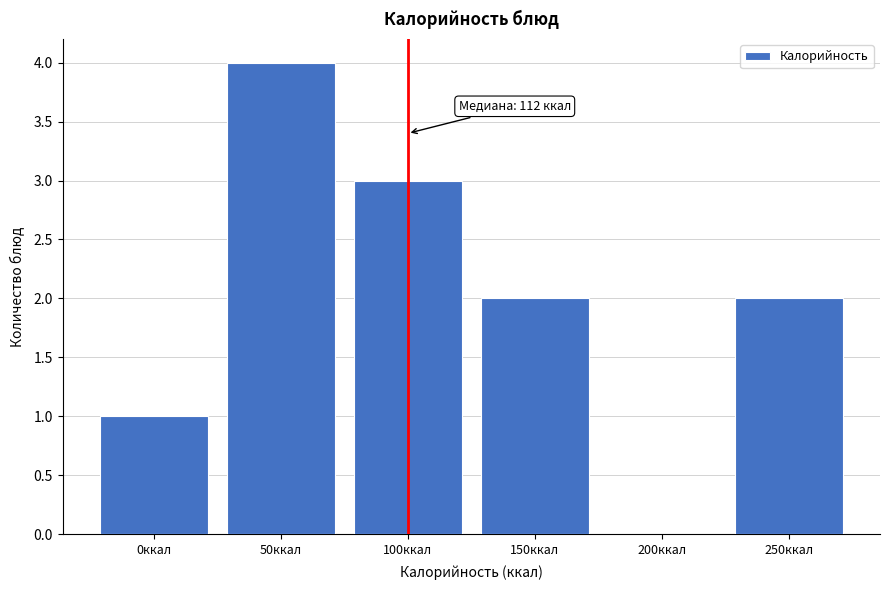

Reading right to left, list all the values displayed in this chart.

250ккал=2	200ккал=0	150ккал=2	100ккал=3	50ккал=4	0ккал=1